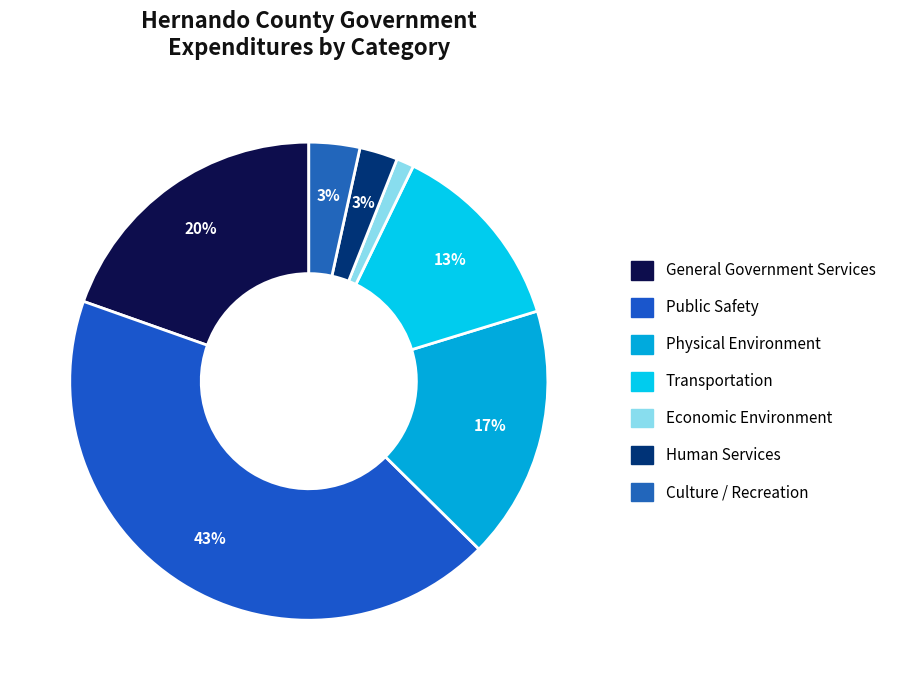

Rank the categories by value from highest to lowest.

Public Safety, General Government Services, Physical Environment, Transportation, Culture / Recreation, Human Services, Economic Environment